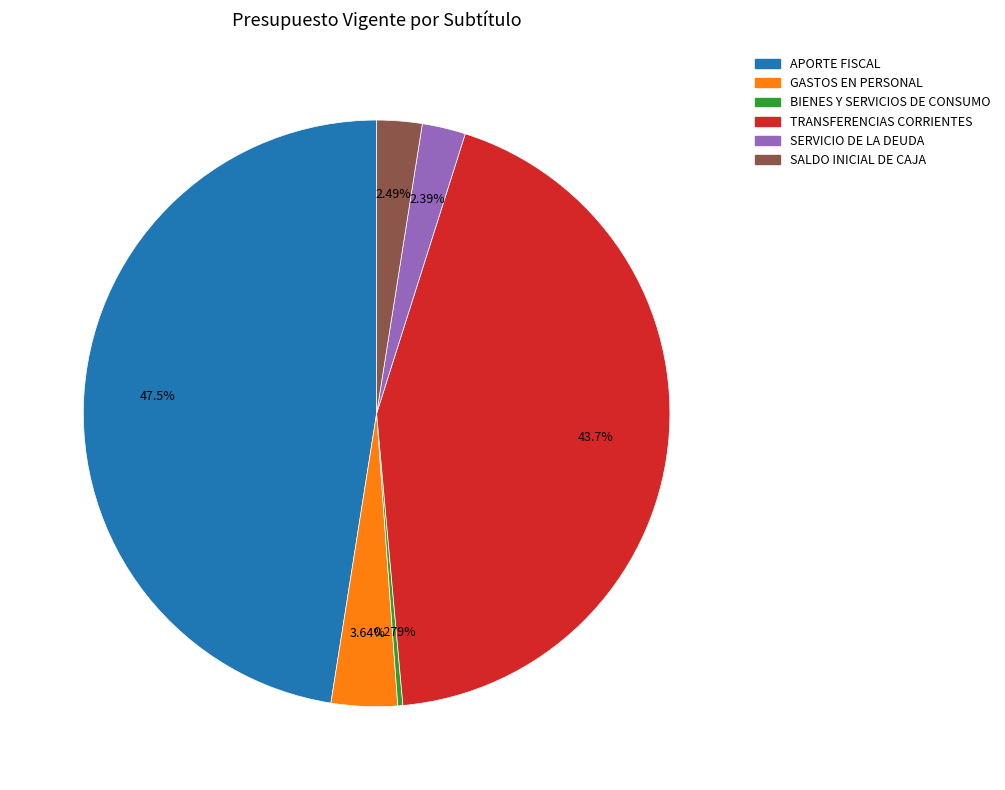

What is the smallest slice in the pie chart?

BIENES Y SERVICIOS DE CONSUMO